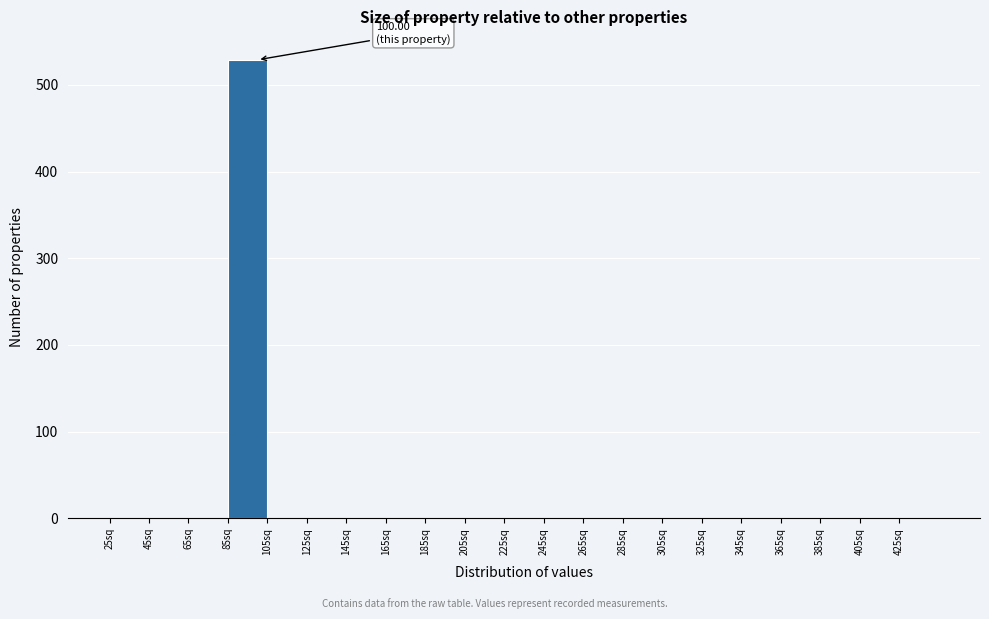

Which range on the x-axis has the tallest bar?

85 to 105